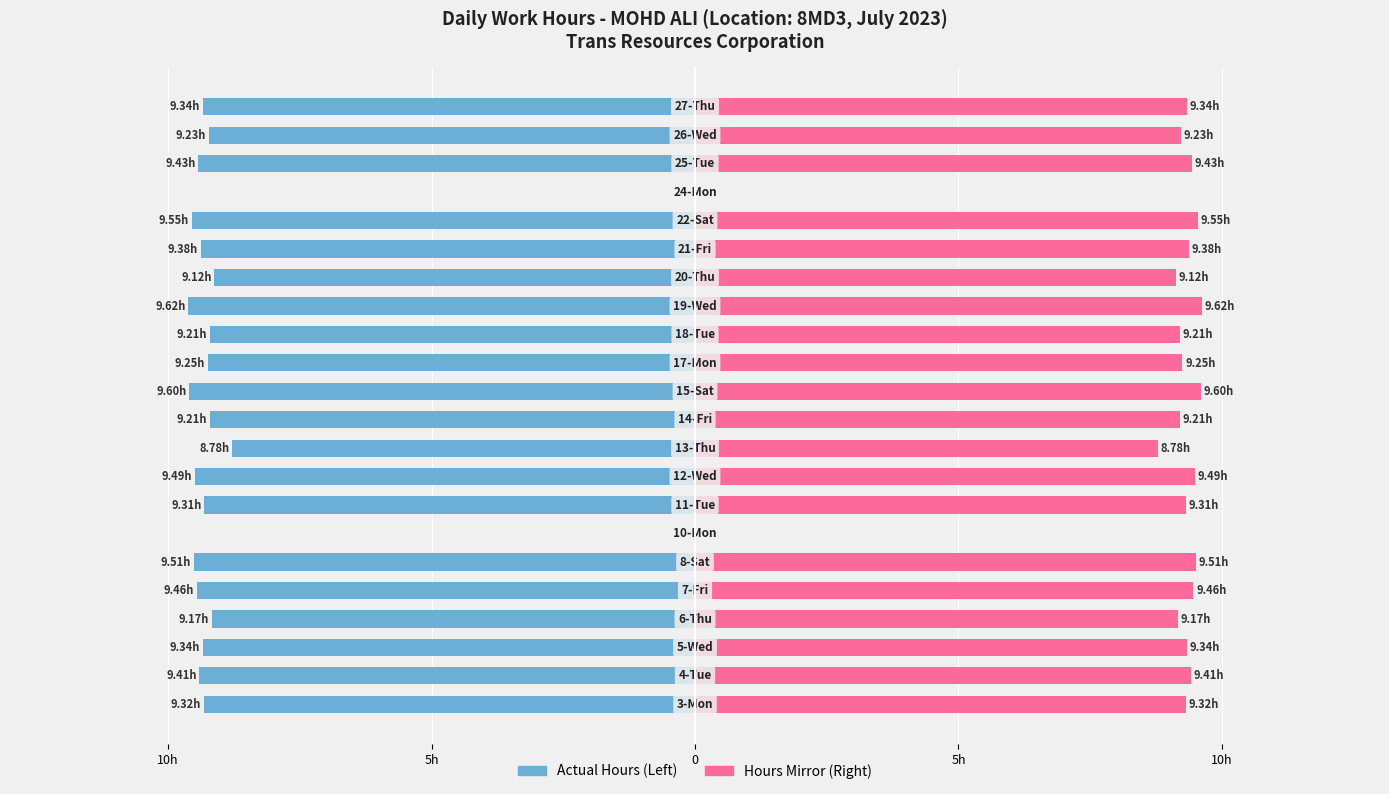

The value of Actual Hours at 12 is -5.5. True or false?

False